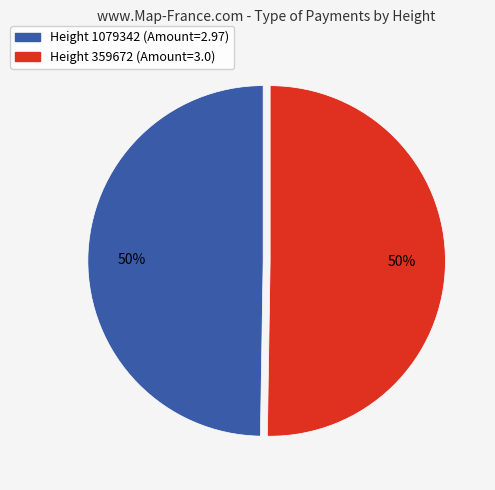

Combined, do Height 1079342 (Amount=2.97) and Height 359672 (Amount=3.0) account for over 50%?

Yes